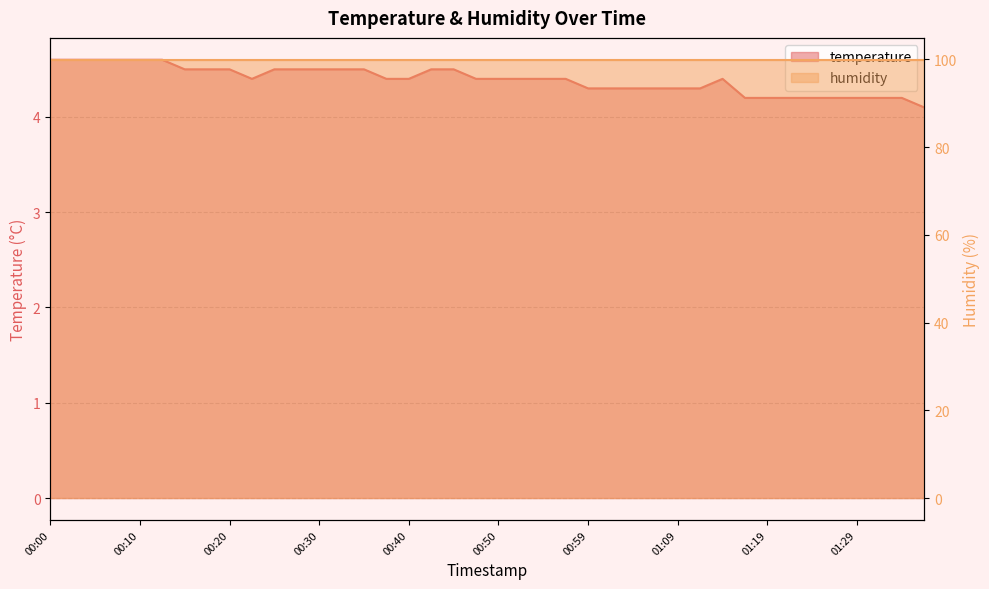

Rank the categories by value from highest to lowest.

00:00, 00:03, 00:05, 00:08, 00:10, 00:13, 00:15, 00:18, 00:20, 00:25, 00:27, 00:30, 00:32, 00:35, 00:42, 00:45, 00:22, 00:37, 00:40, 00:47, 00:50, 00:52, 00:54, 00:57, 01:14, 00:59, 01:02, 01:04, 01:07, 01:09, 01:12, 01:17, 01:19, 01:21, 01:24, 01:26, 01:29, 01:31, 01:34, 01:36